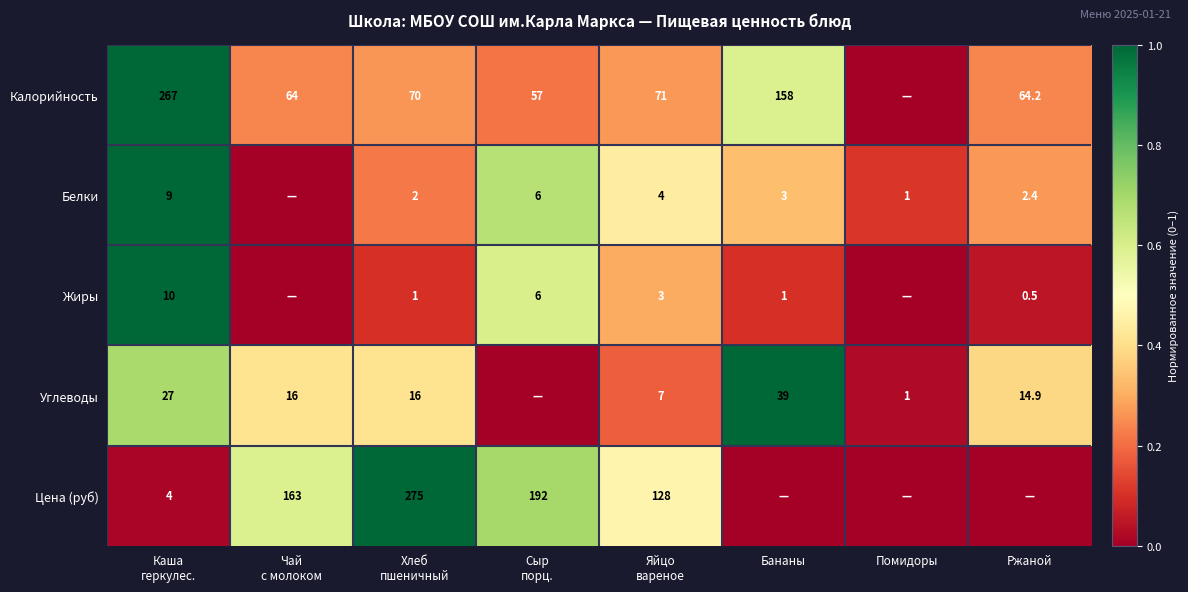

The value of Белки at Ржаной is 2.4. True or false?

True